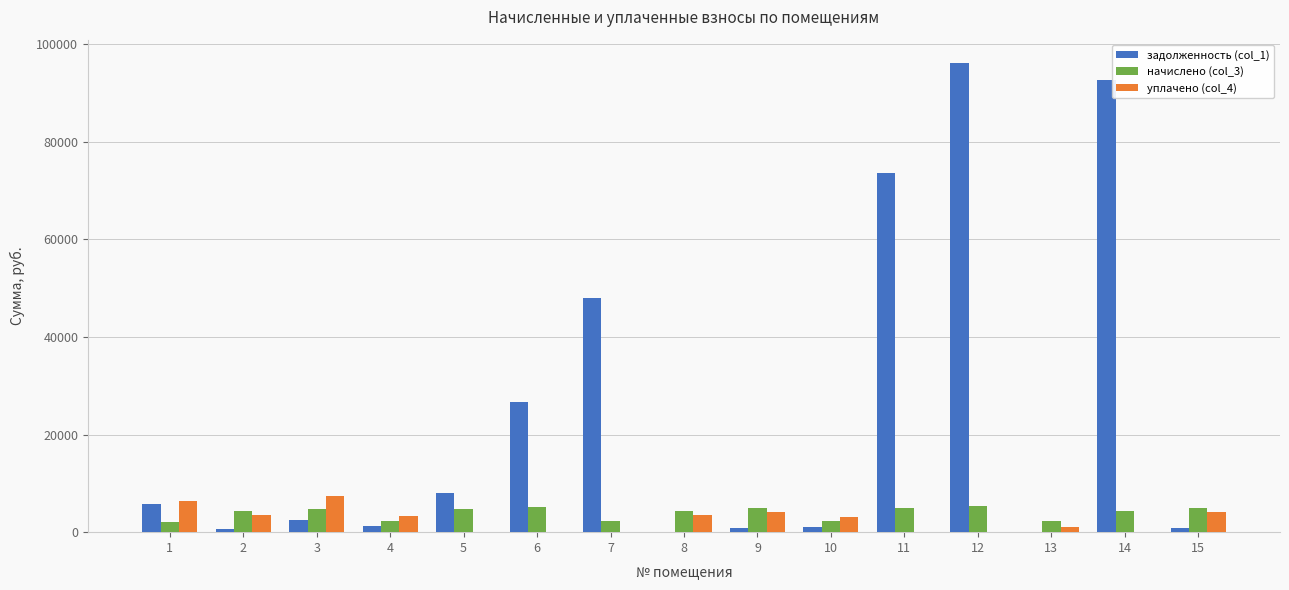

Count the number of data series in this chart.

3